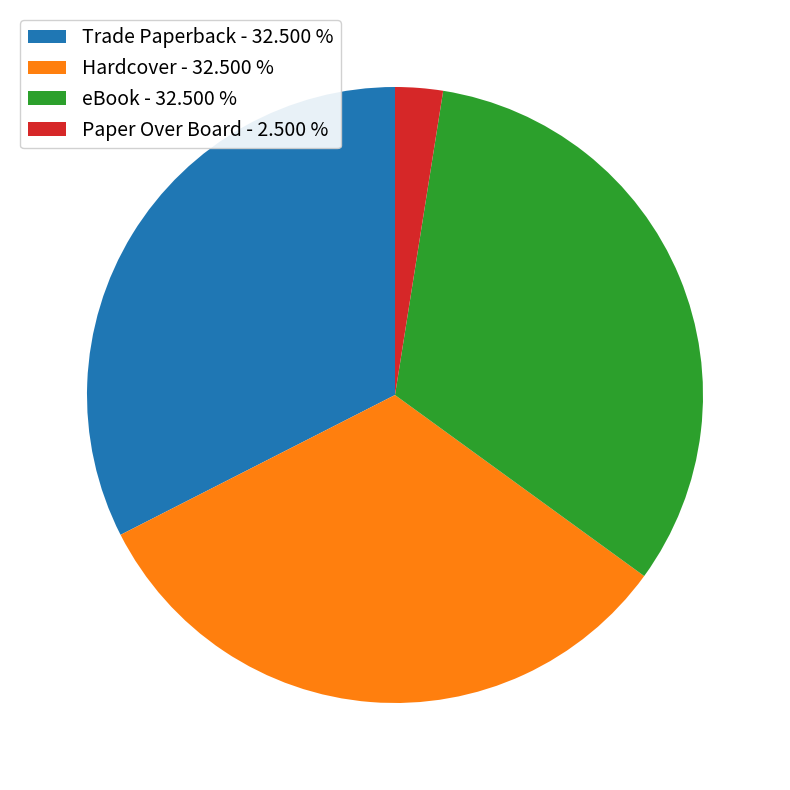

Does any single category account for the majority?

No